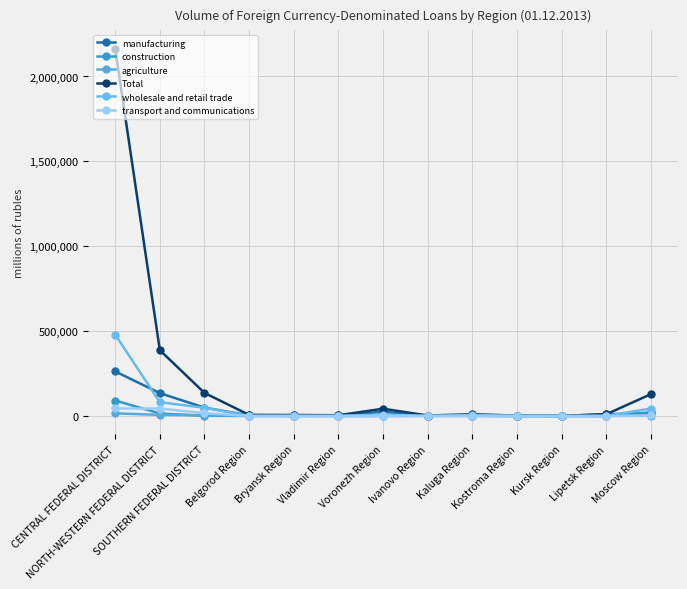

What is the label of the 12th point from the left?

Lipetsk Region